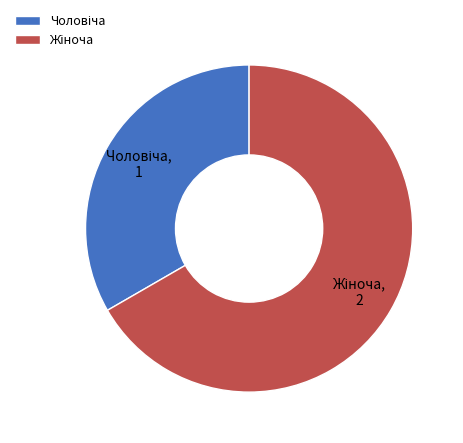

Does any single category account for the majority?

Yes